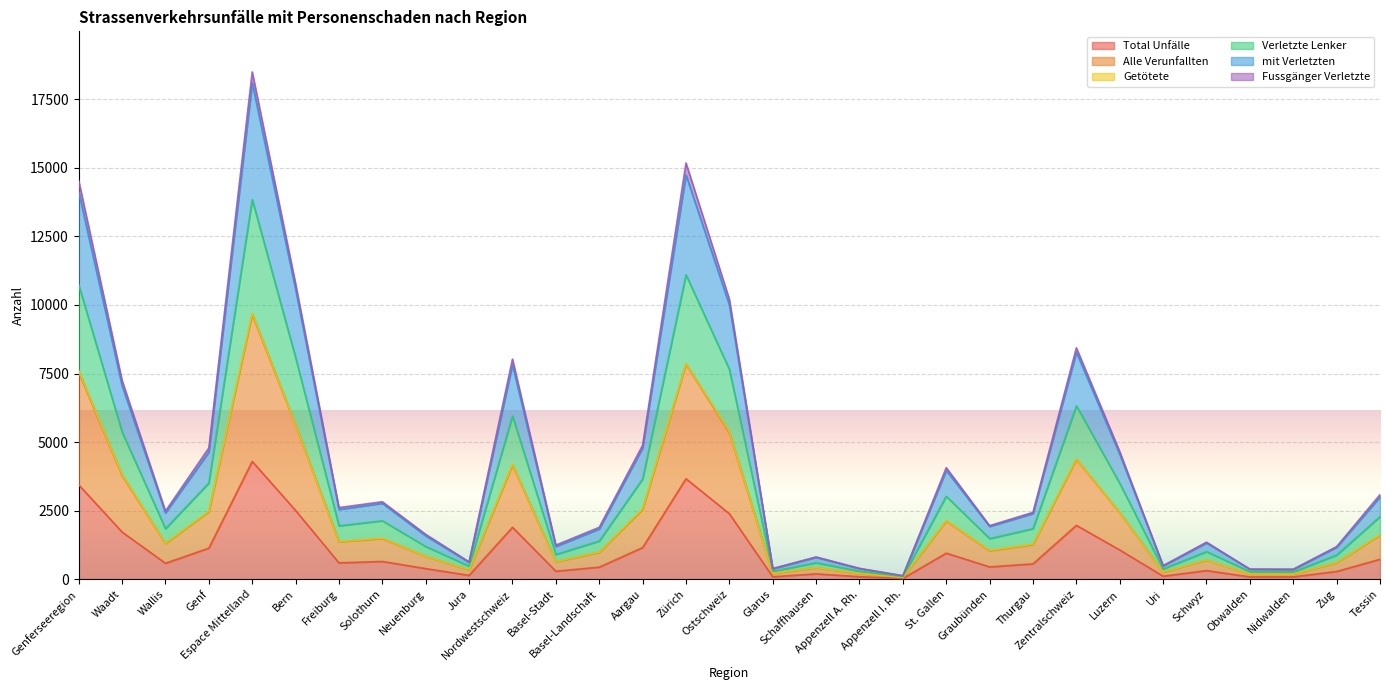

What is the difference between the mit Verletzten values at Waadt and Tessin?

4162